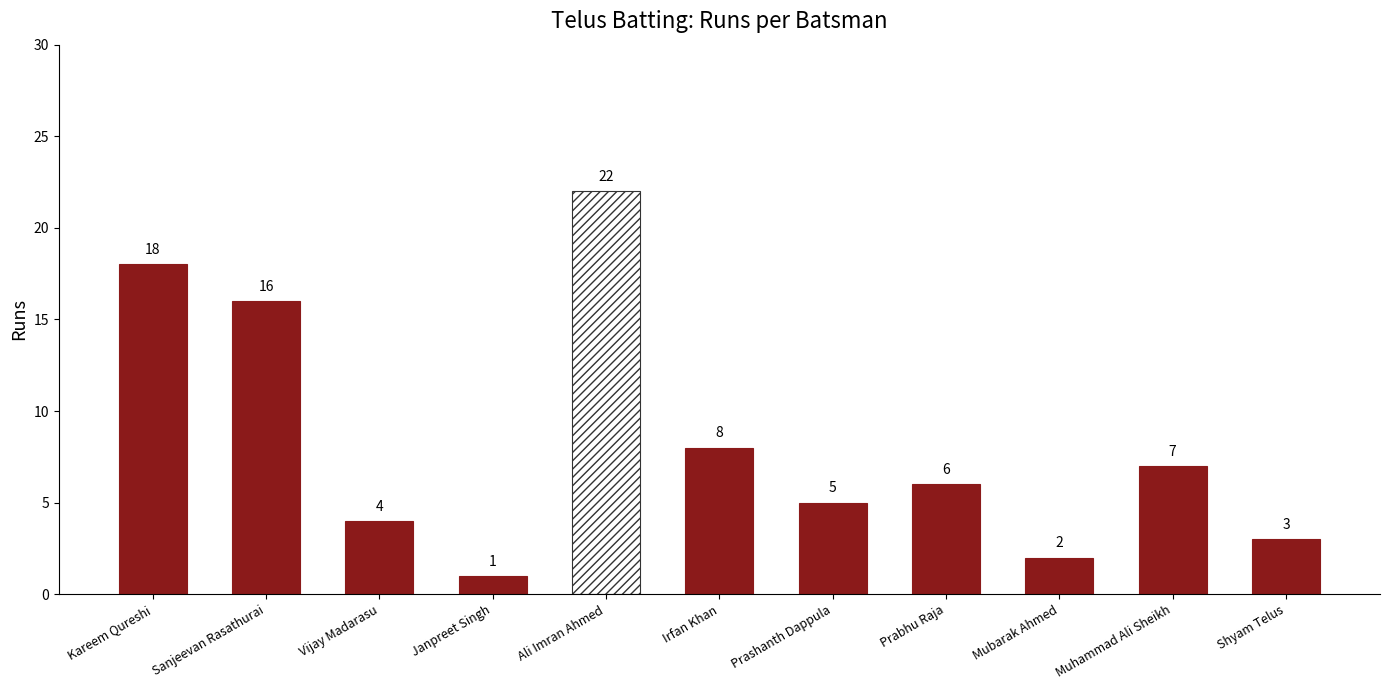

List the labels in order of value, smallest first.

Janpreet Singh, Mubarak Ahmed, Shyam Telus, Vijay Madarasu, Prashanth Dappula, Prabhu Raja, Muhammad Ali Sheikh, Irfan Khan, Sanjeevan Rasathurai, Kareem Qureshi, Ali Imran Ahmed